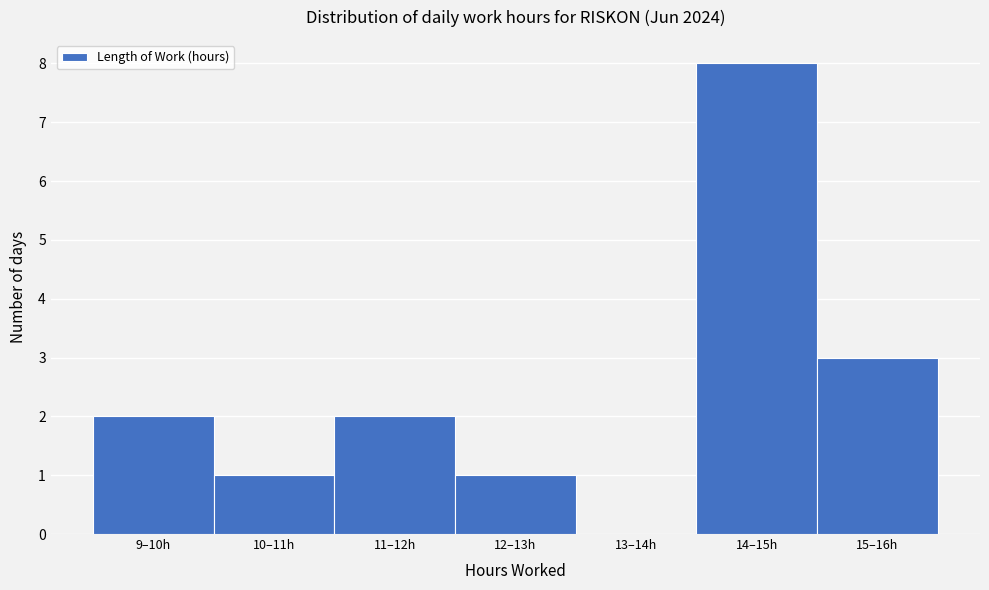

Reading left to right, list all the values displayed in this chart.

9–10h=2	10–11h=1	11–12h=2	12–13h=1	13–14h=0	14–15h=8	15–16h=3